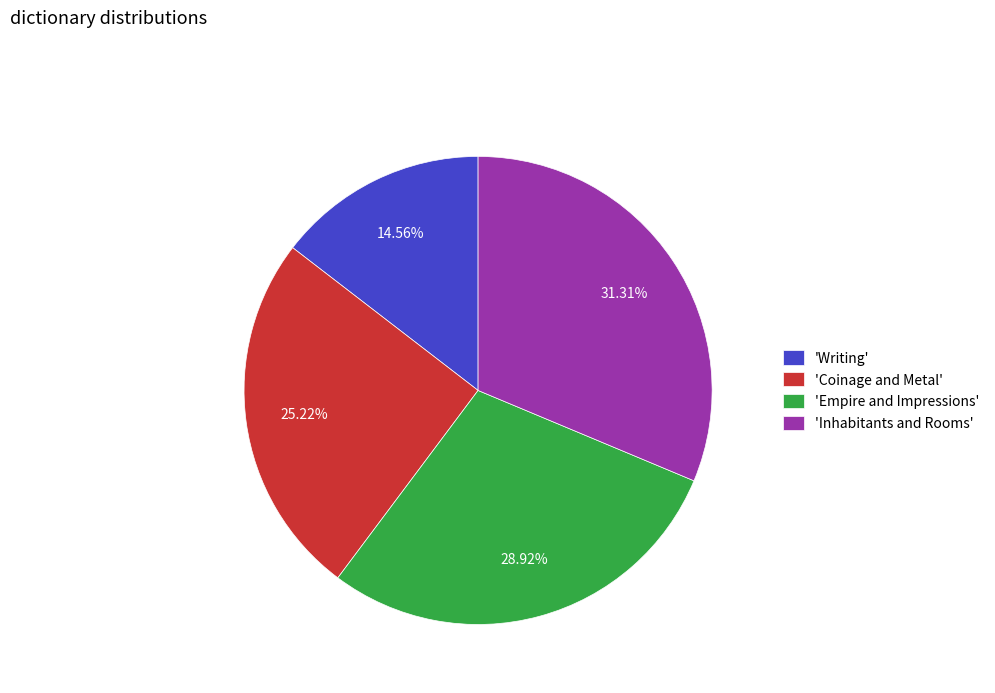

What is the ratio of the value at 'Inhabitants and Rooms' to the value at 'Writing'?

2.2